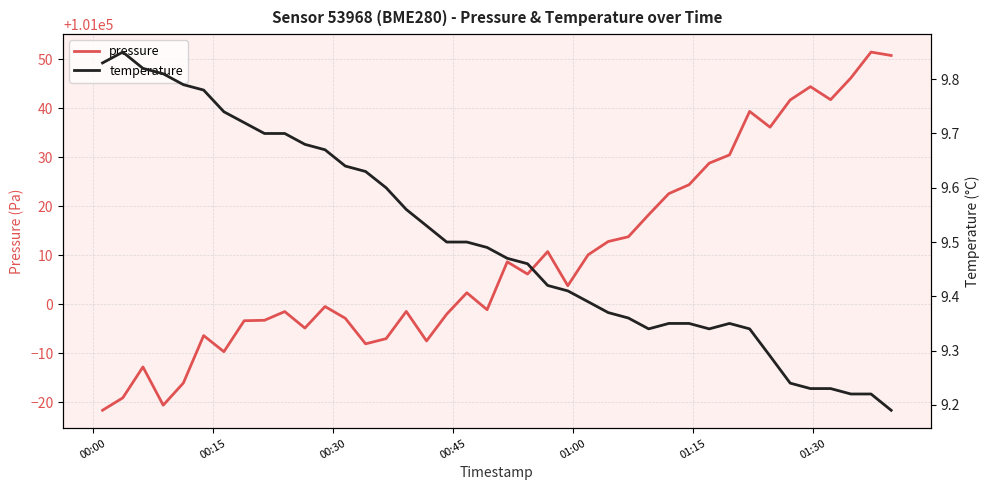

What is the lowest value of the pressure series?

100978.3